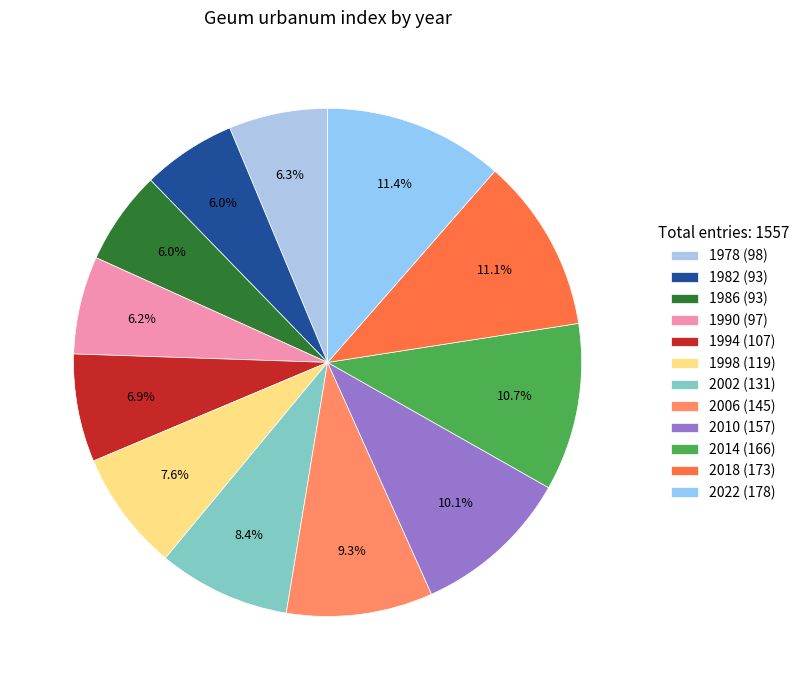

What is the smallest slice in the pie chart?

1982